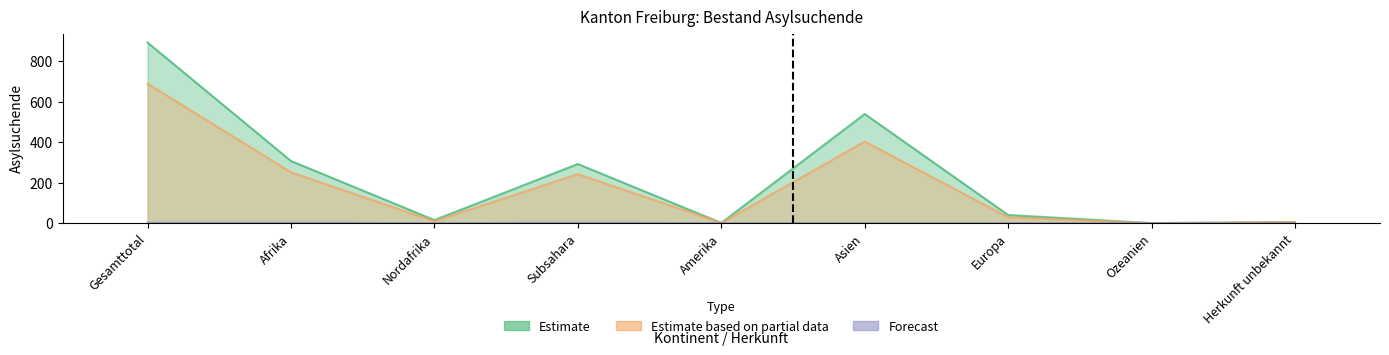

How many data points does each series have?

9